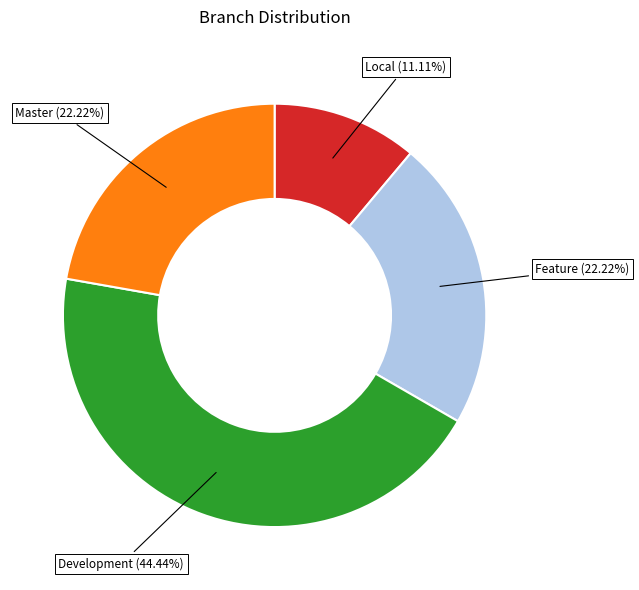

Is there any slice that represents more than half of the pie?

No